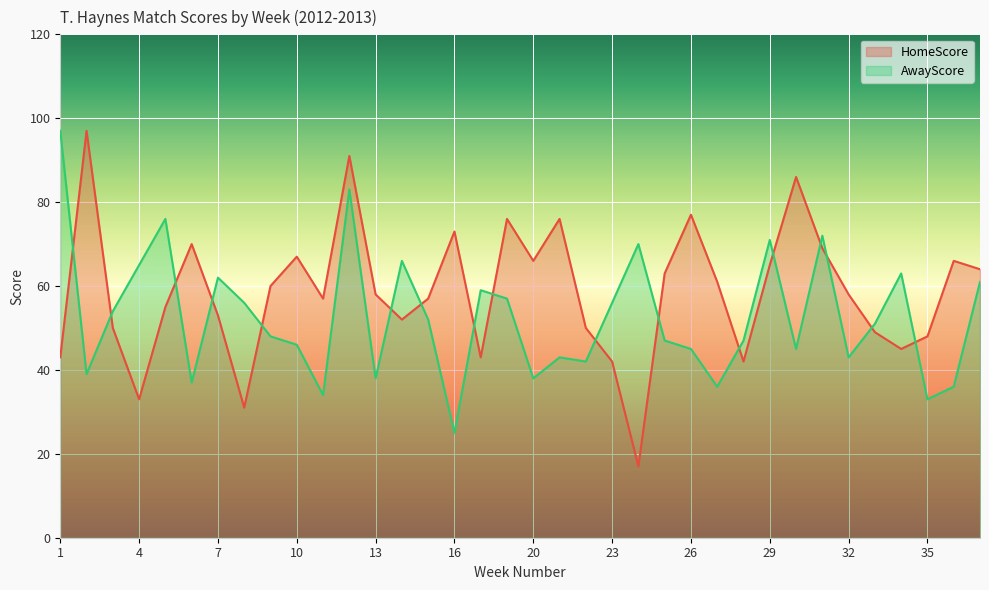

What is the difference between the maximum and minimum values in the HomeScore series?

80